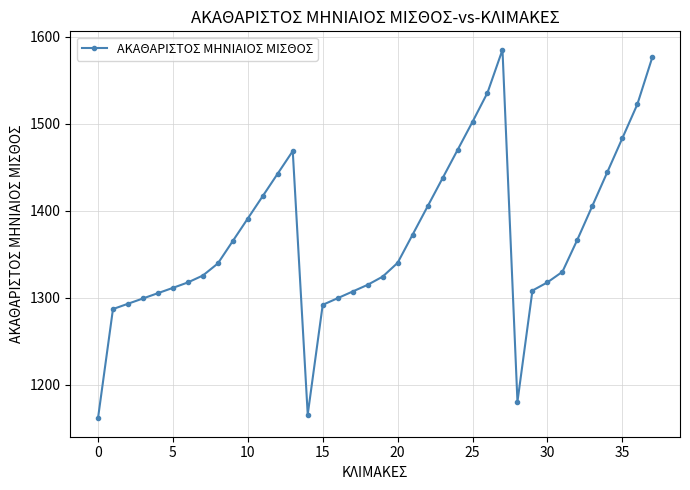

How many lines are shown in the chart?

1